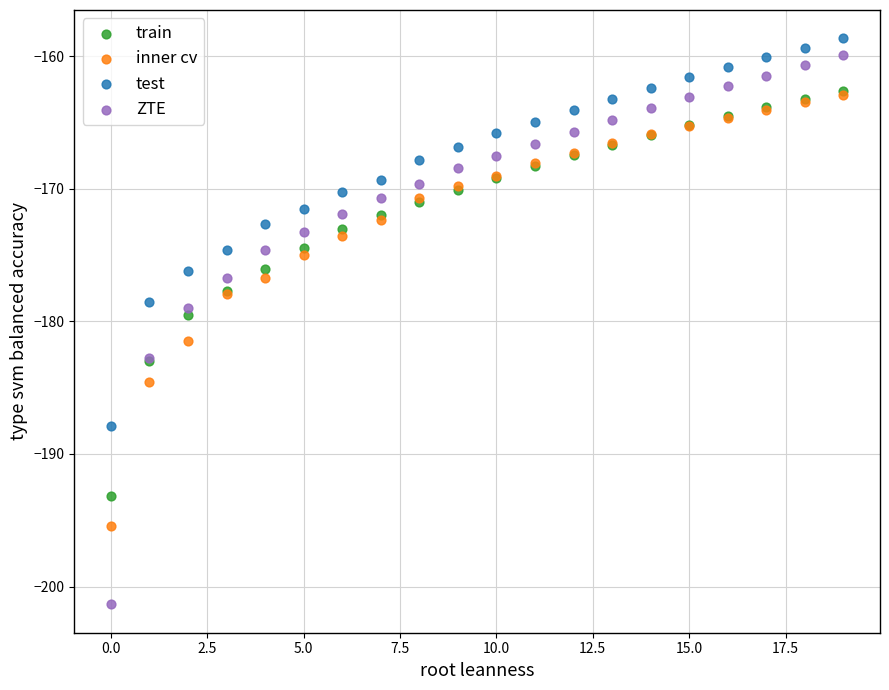

In the ZTE series, what Y value is closest to -180?

-179.0